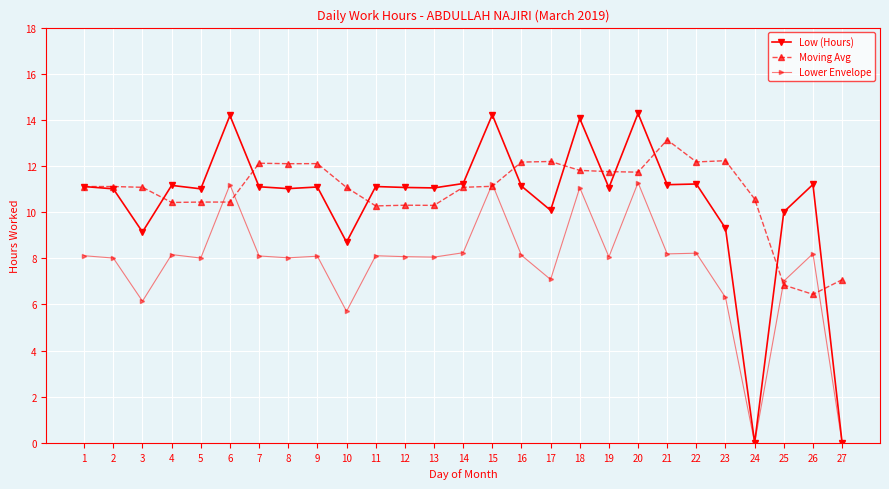

What is the value of the Lower Envelope point at the 10th from the left?

5.7